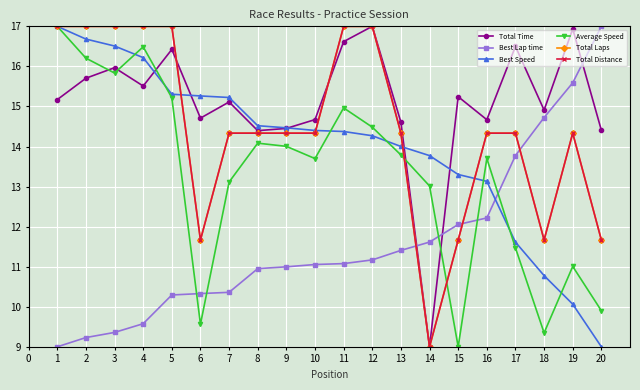

What is the minimum value for Best Lap time?

9.0